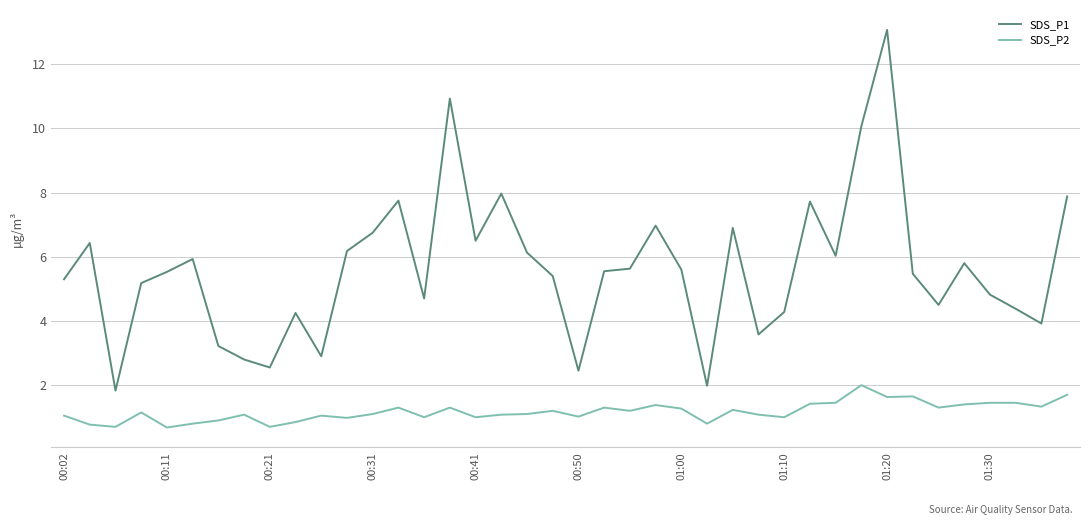

What is the minimum value for SDS_P2?

0.7